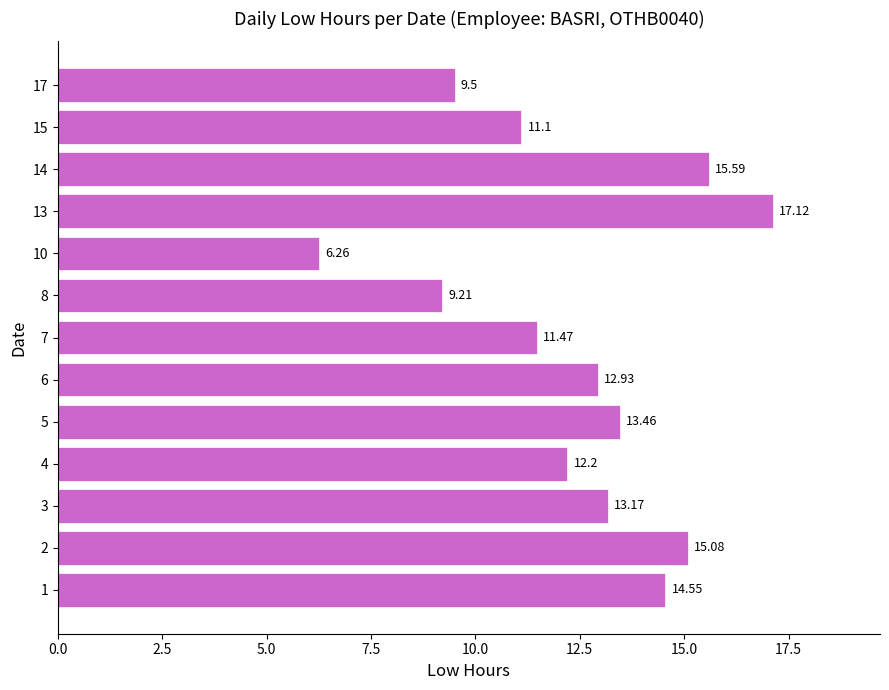

What is the average value?

12.4